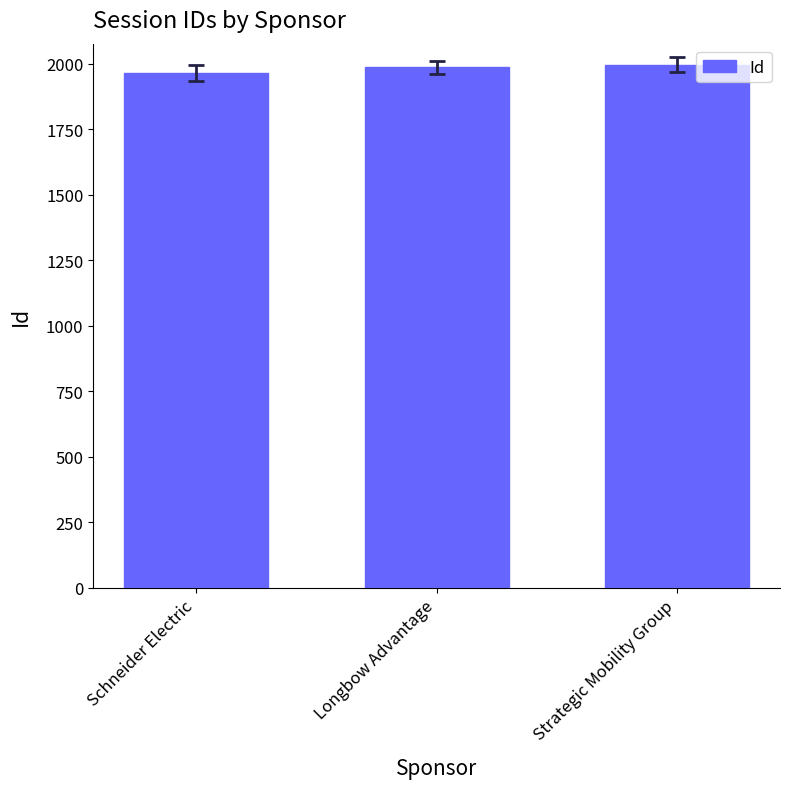

What is the label of the 2nd bar from the right?

Longbow Advantage